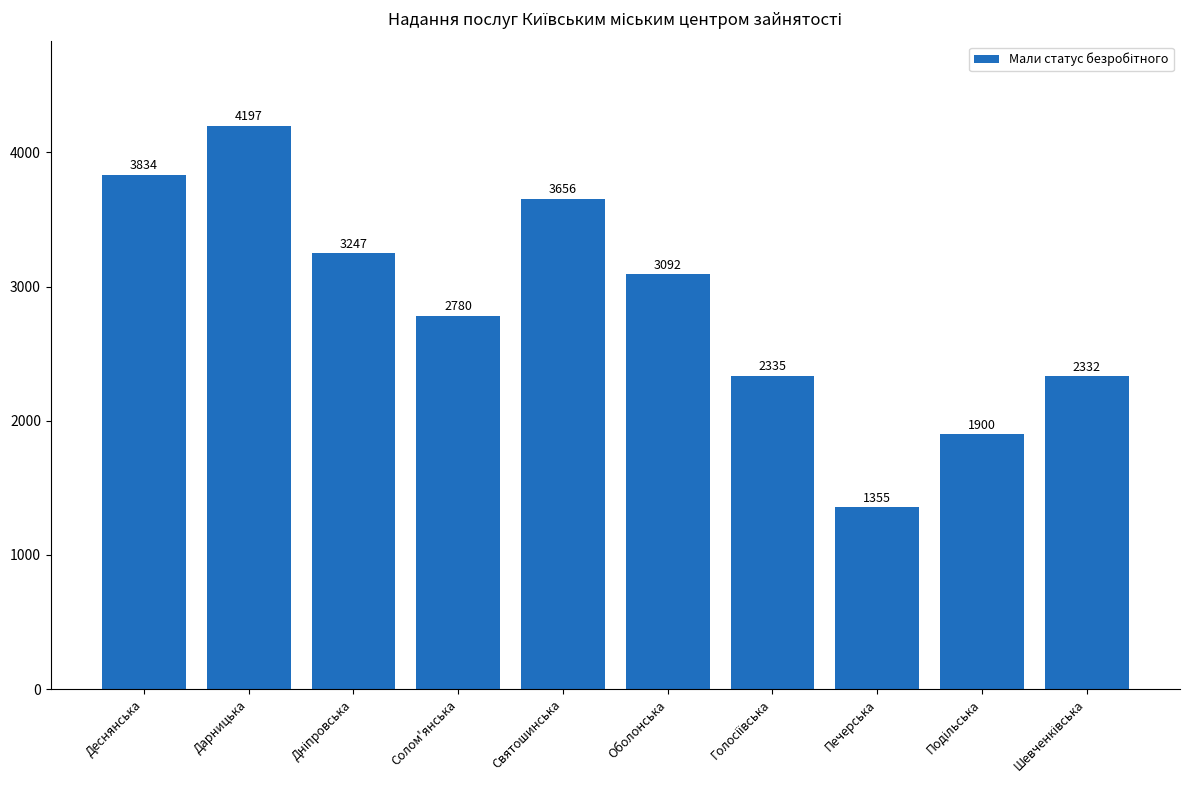

Which label corresponds to the largest value in the chart?

Дарницька